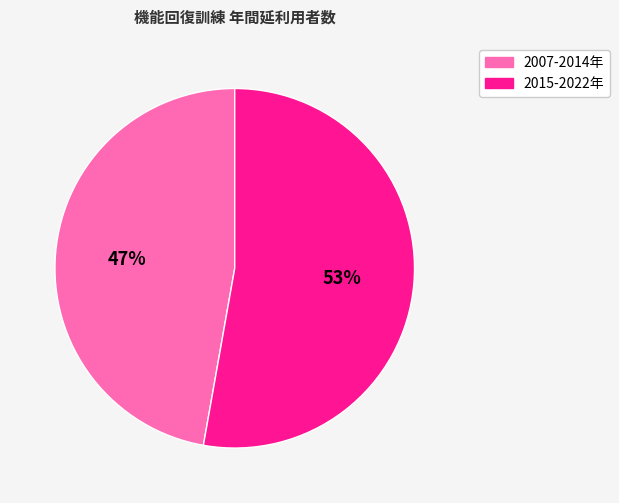

To the nearest percent, what is the difference between the largest and smallest slice percentages?

6%